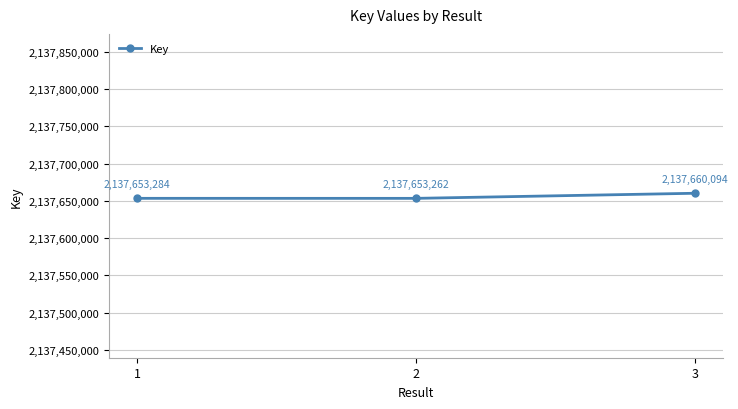

What is the sum of the values at 3 and 1?

4275313378